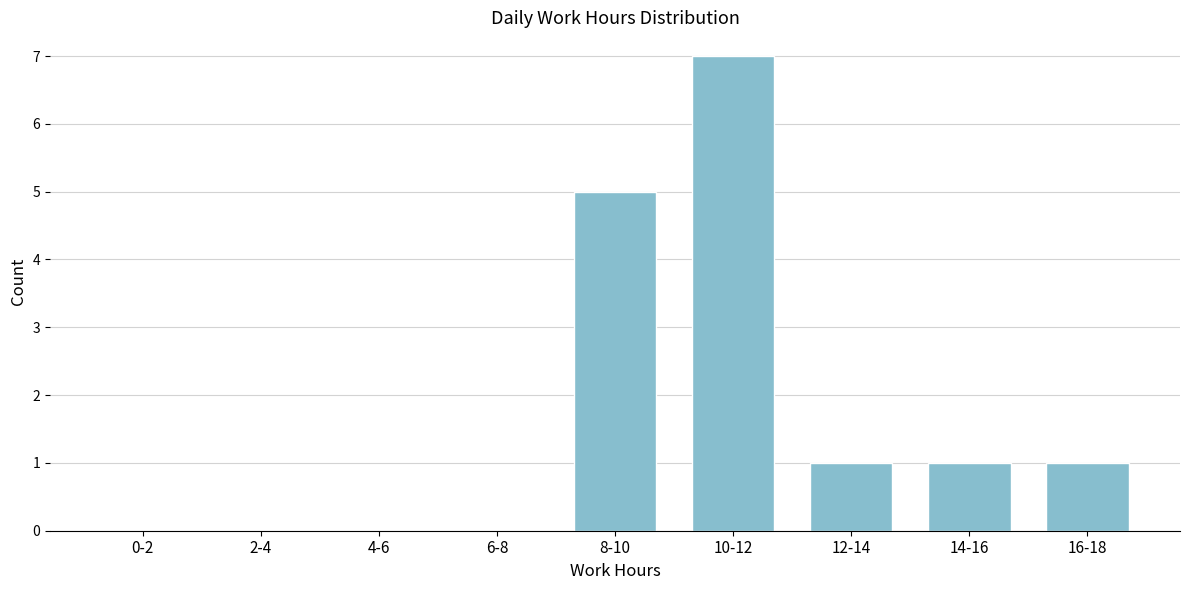

What is the change in value from 4-6 to 12-14?

+1